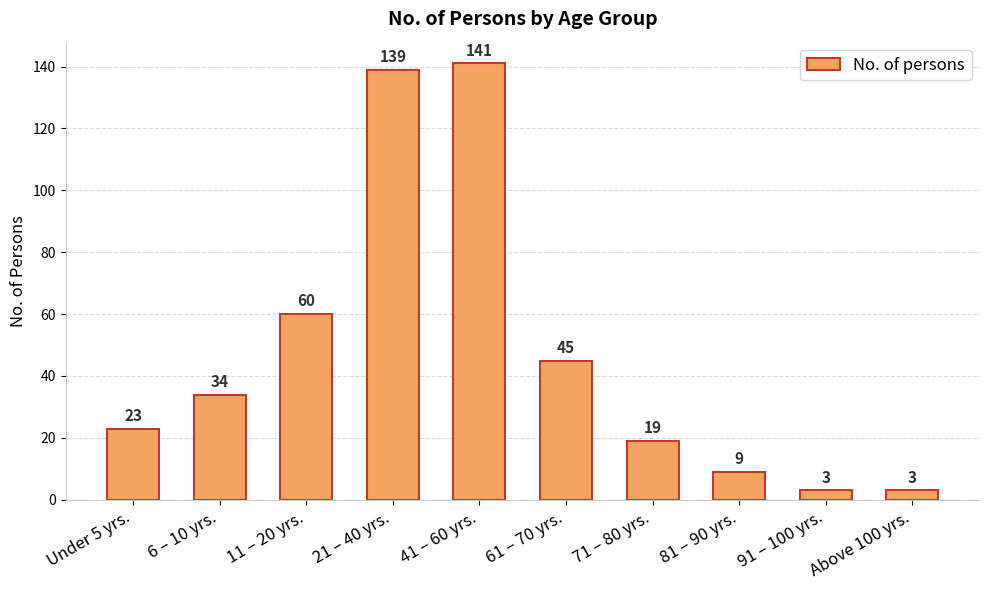

Reading left to right, transcribe all the data shown in this chart.

Under 5 yrs.=23	6 – 10 yrs.=34	11 – 20 yrs.=60	21 – 40 yrs.=139	41 – 60 yrs.=141	61 – 70 yrs.=45	71 – 80 yrs.=19	81 – 90 yrs.=9	91 – 100 yrs.=3	Above 100 yrs.=3